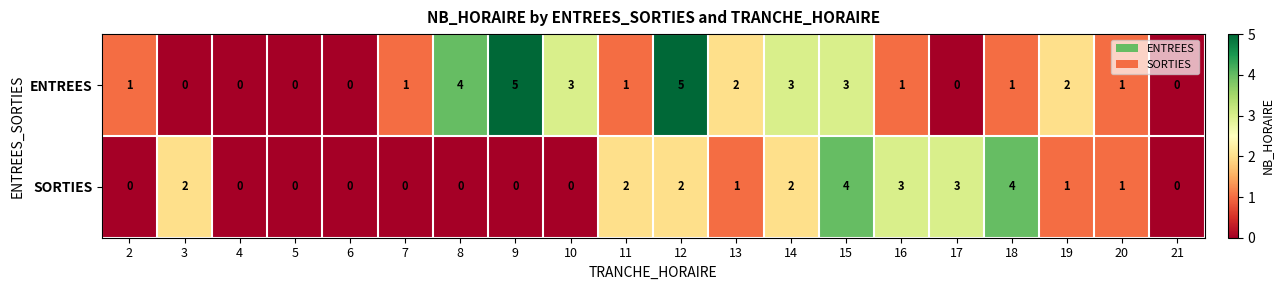

The value of ENTREES at 15 is 3. True or false?

True